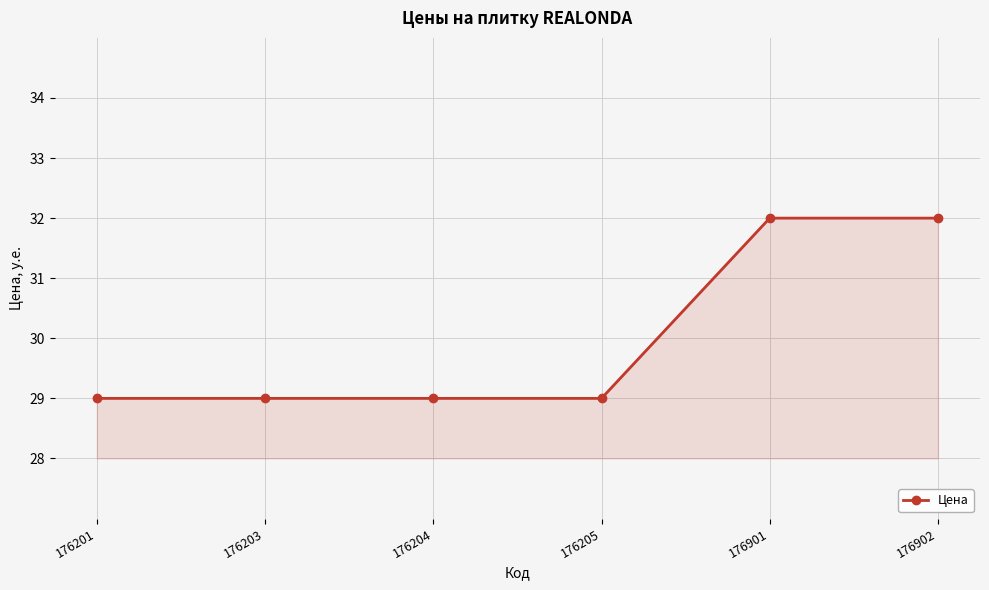

What is the average value?

30